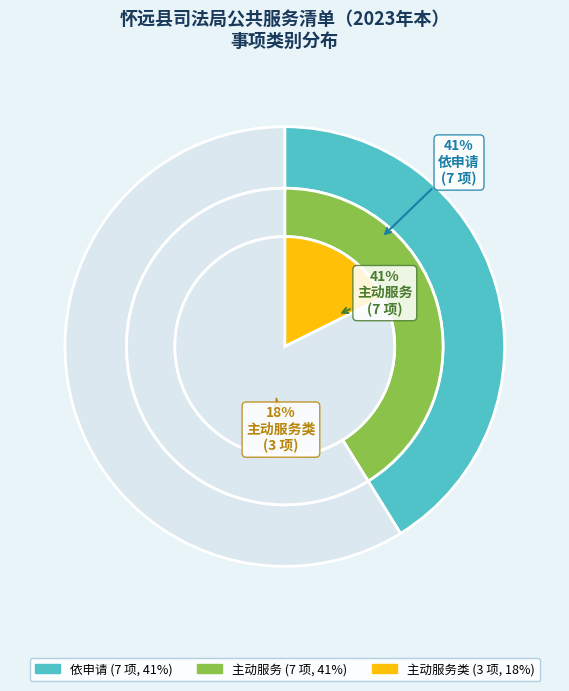

How many segments does this pie chart have?

3